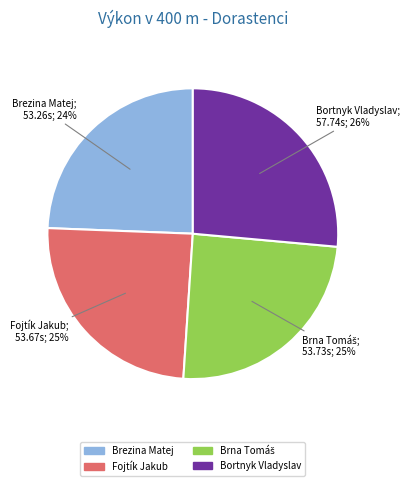

What percentage is the Bortnyk Vladyslav slice, to the nearest percent?

26%